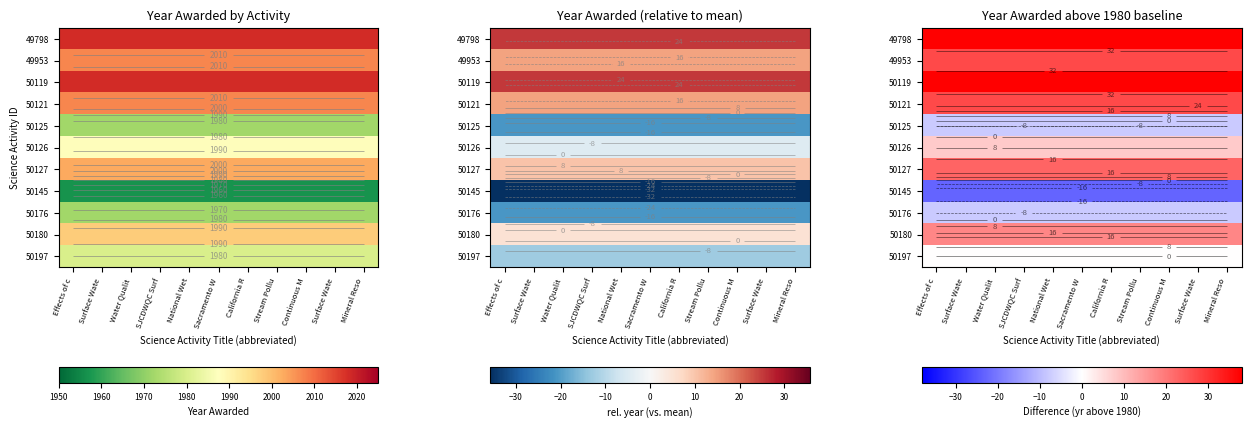

How many data points does each series have?

11